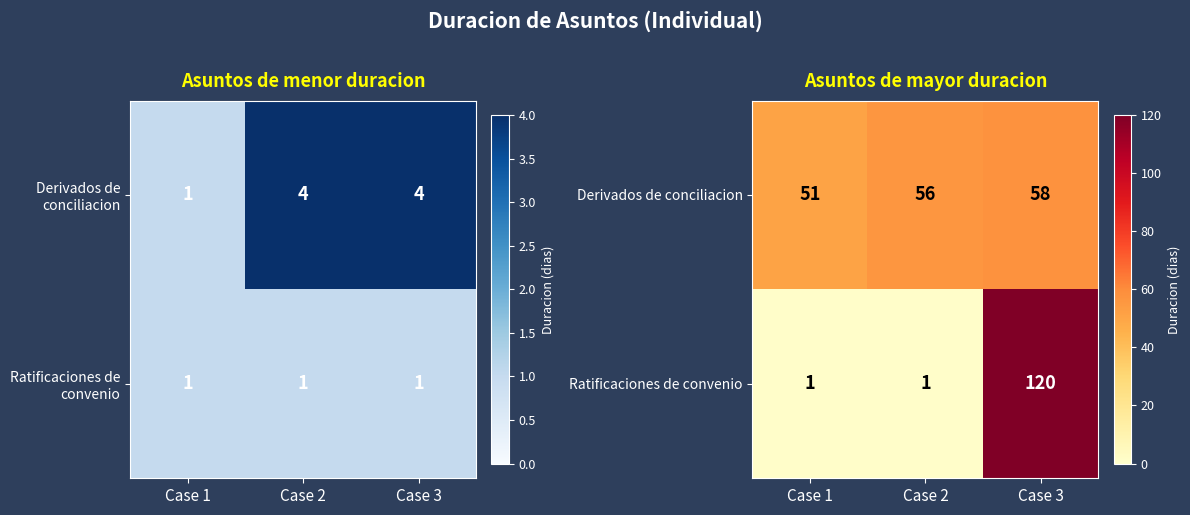

Where is Derivados de conciliacion nearest to the value 54?

Case 2